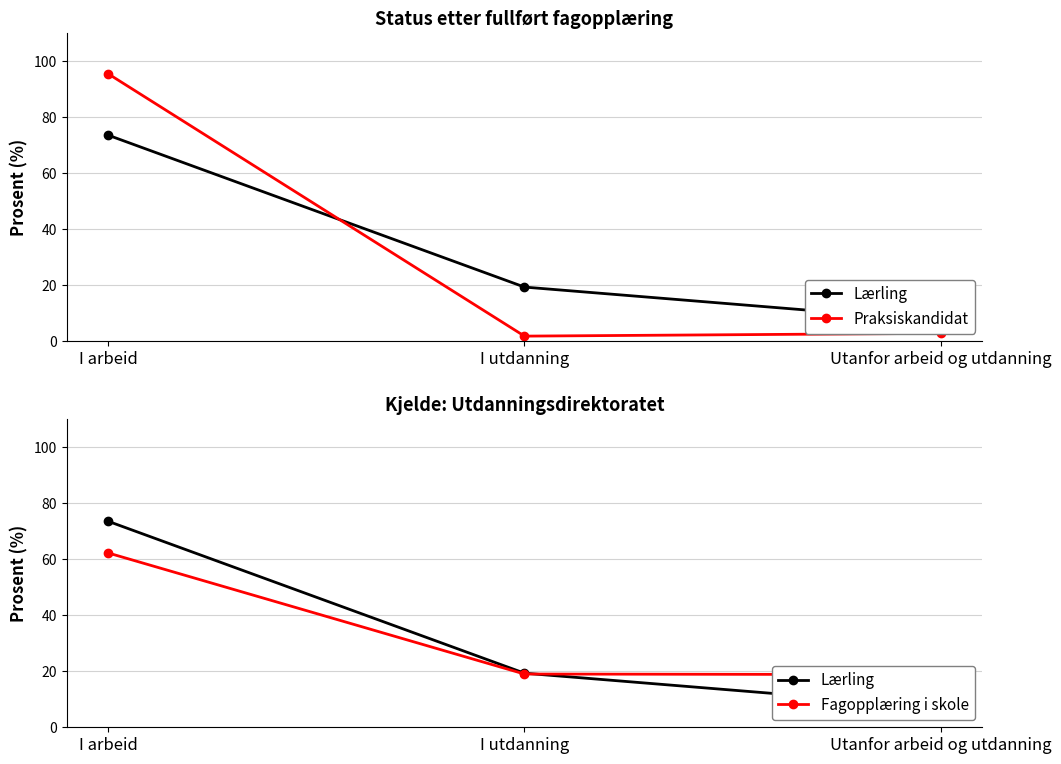

At Utanfor arbeid og utdanning, list the series in order from smallest to largest.

Praksiskandidat, Lærling, Fagopplæring i skole